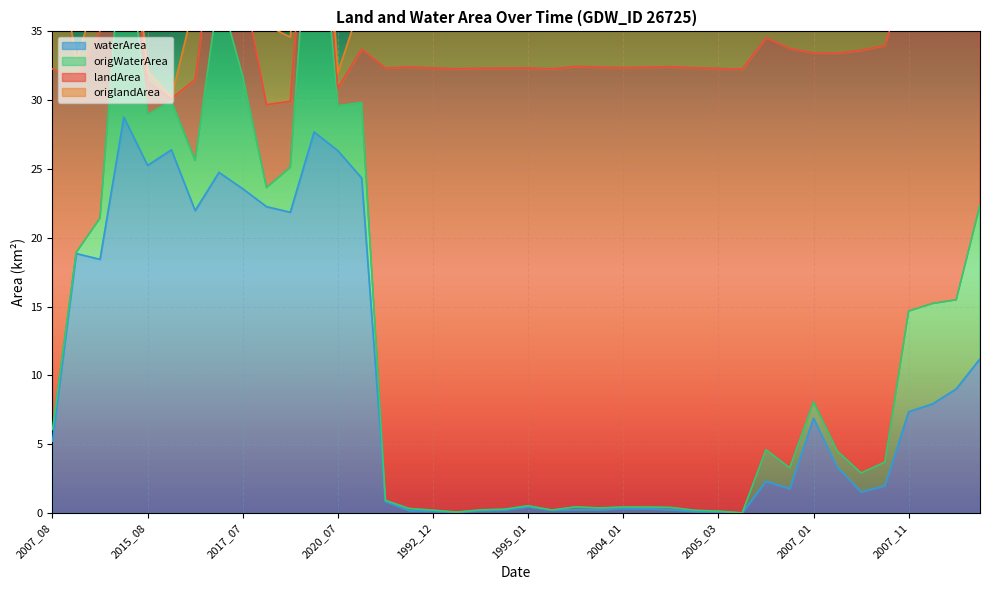

The value of waterArea at 2015_08 is 25.3. True or false?

True